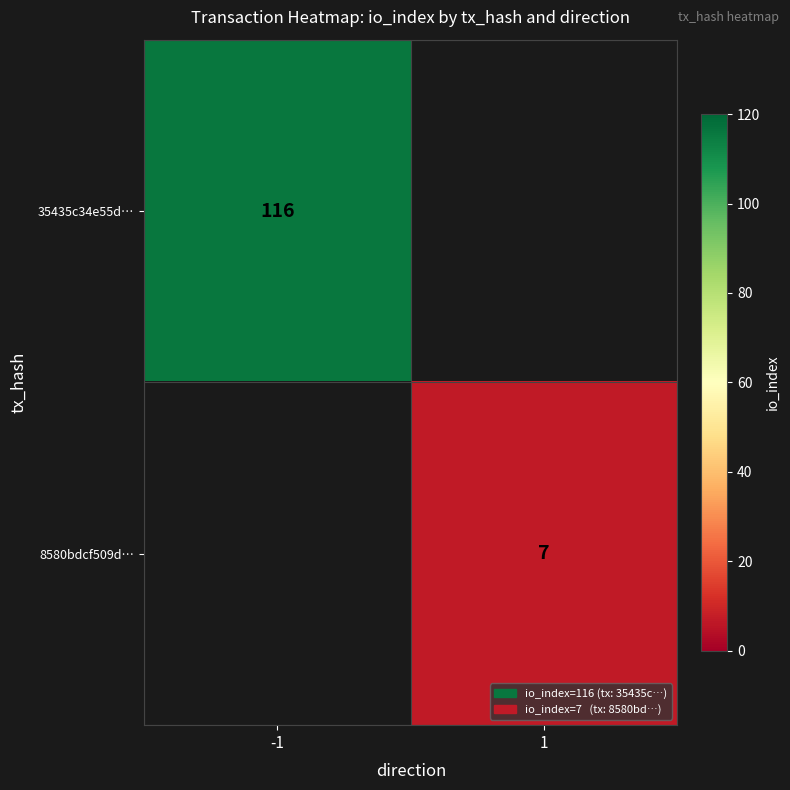

Is the value of 35435c34e55d… at -1 greater than the value of 8580bdcf509d… at 1?

Yes